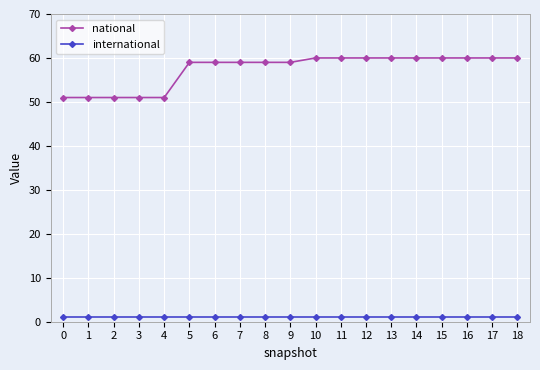

How many lines are shown in the chart?

2